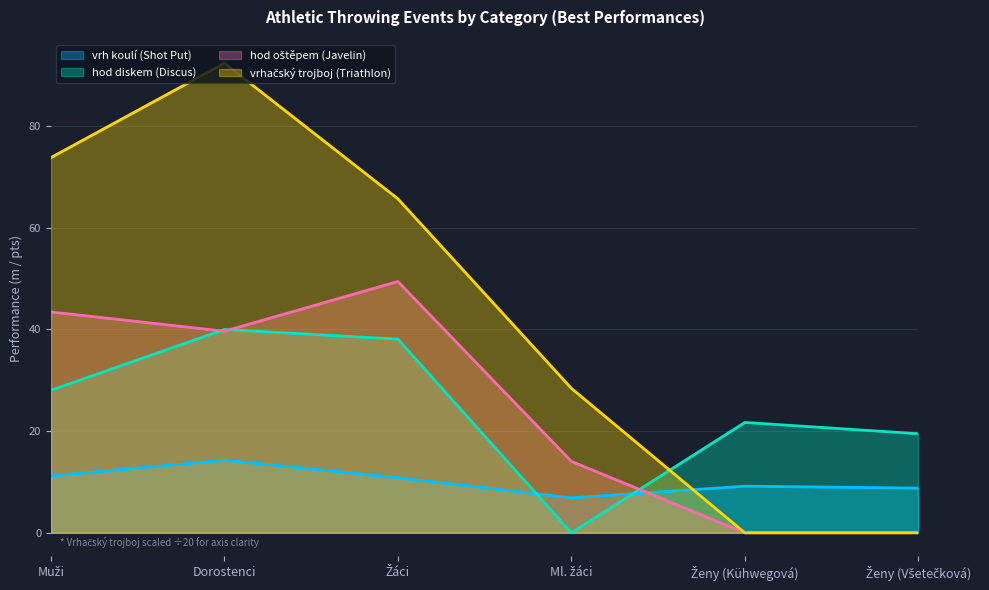

List the series in order of their peak value, lowest first.

vrh koulí (Shot Put), hod diskem (Discus), hod oštěpem (Javelin), vrhačský trojboj (Triathlon)